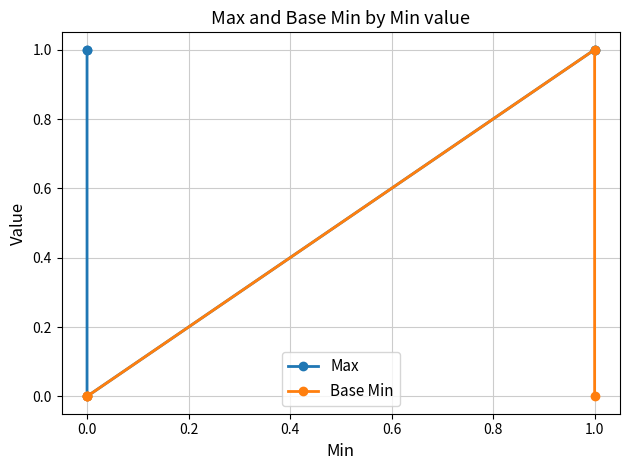

What is the sum of all Max values?

4